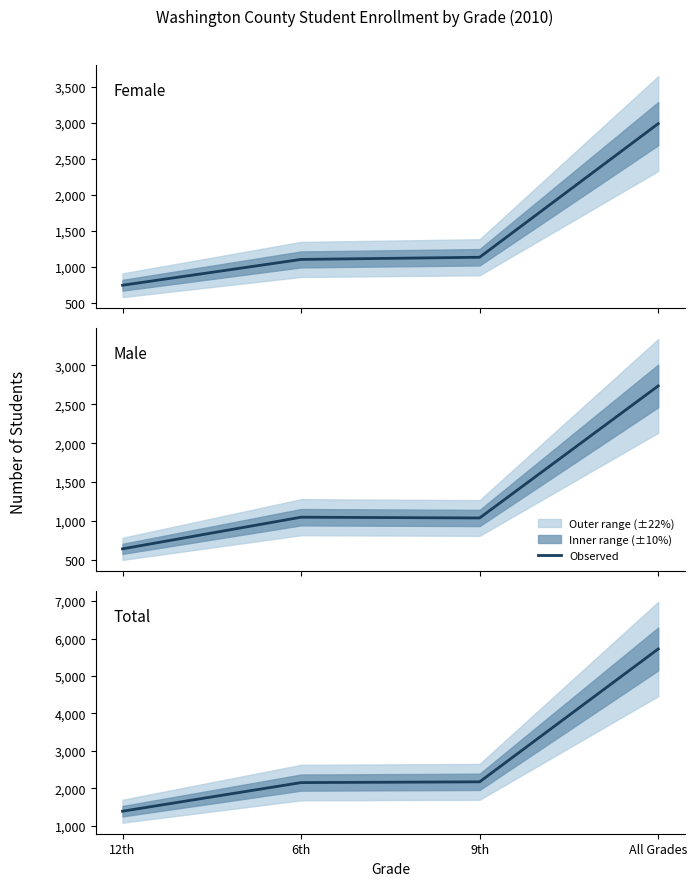

Reading right to left, transcribe all the data shown in this chart.

Female: 2987	1135	1105	747
Male: 2734	1040	1050	644
Total: 5721	2175	2155	1391